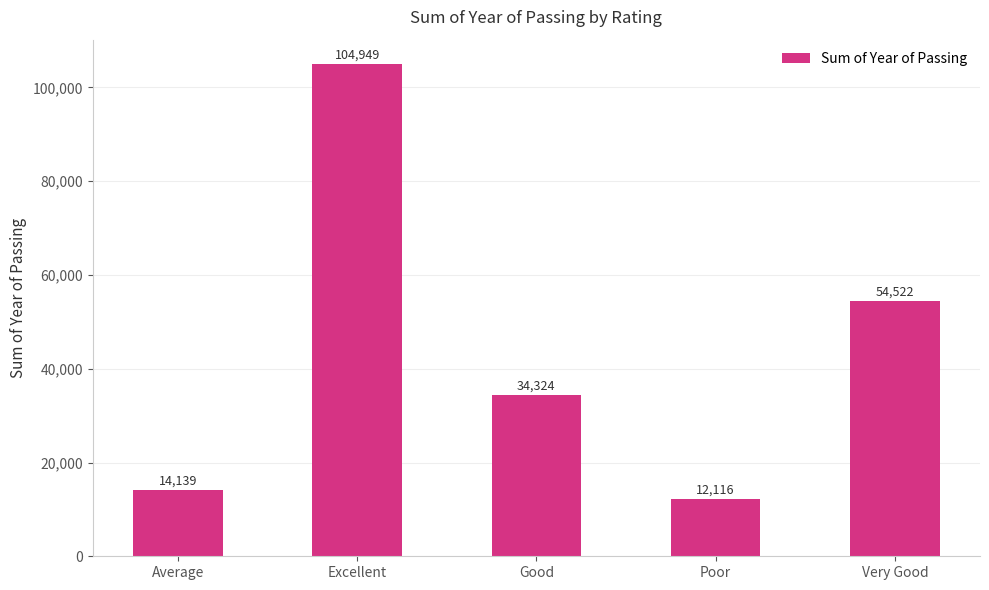

Which category has the highest value across all series?

Excellent